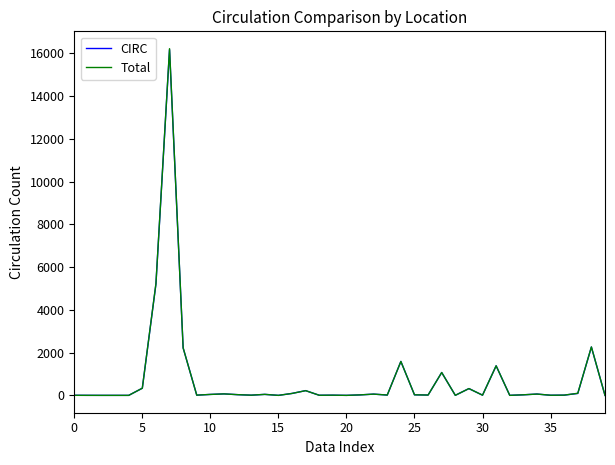

Which series has the widest spread of values?

Total